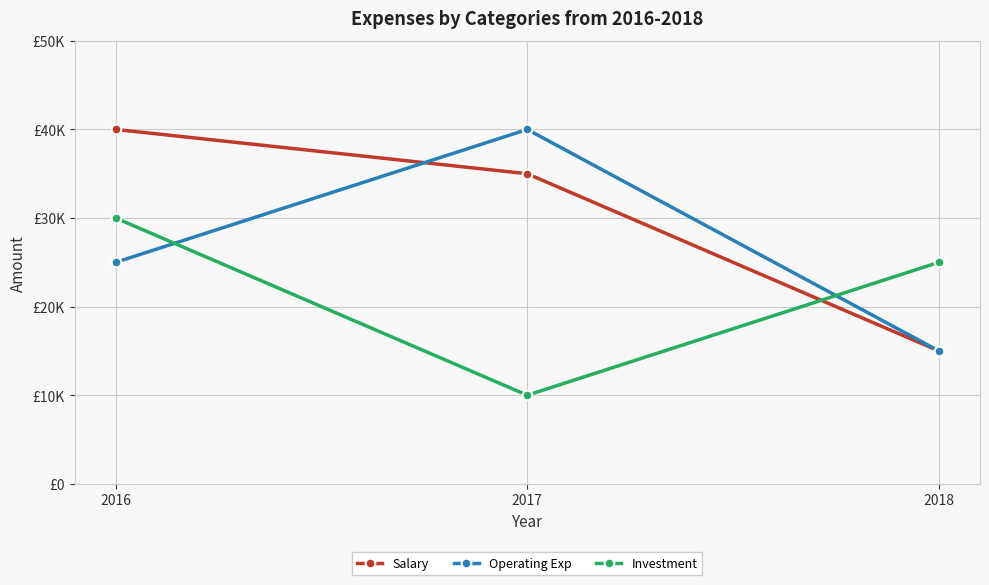

What are all the series names shown in the legend?

Salary, Operating Exp, Investment